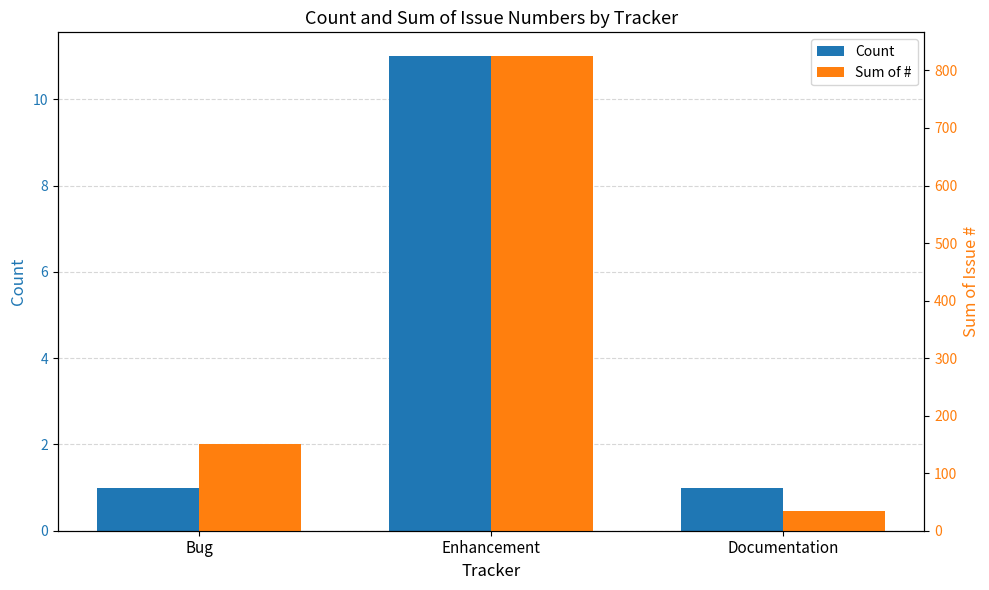

How many distinct data groups are displayed?

2